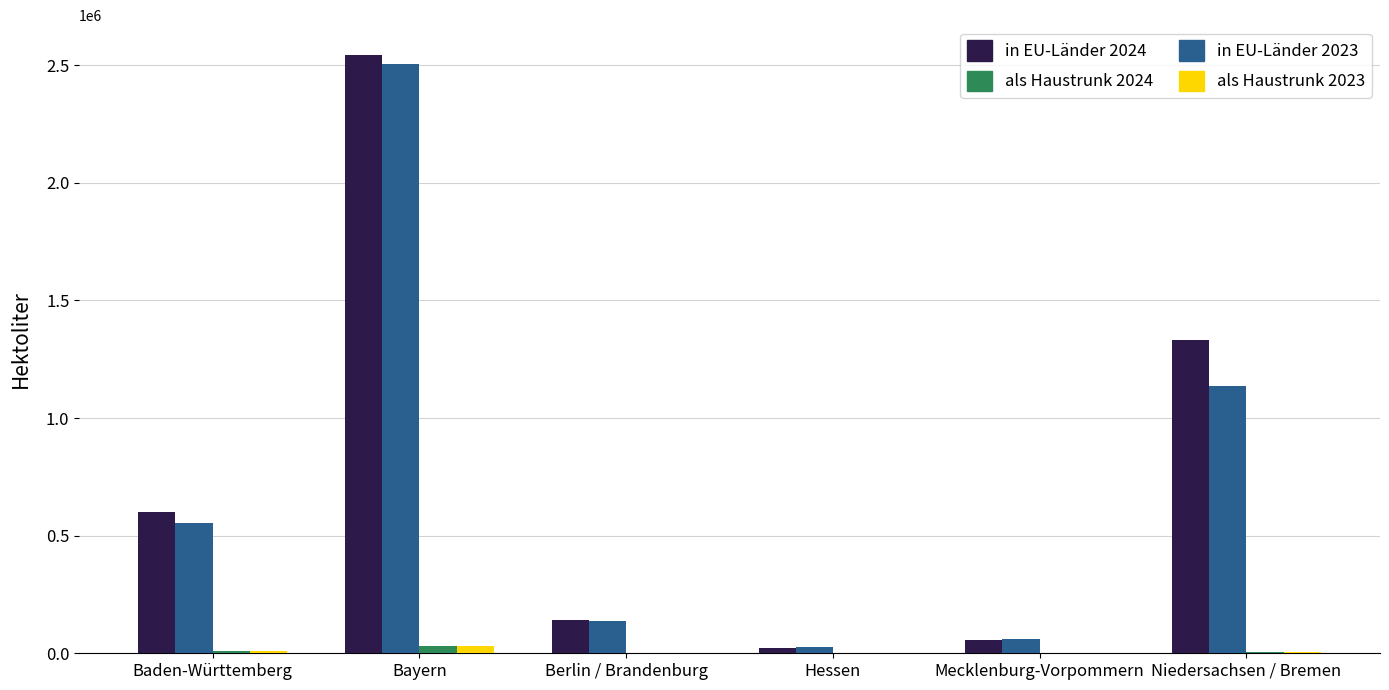

Is it true that in EU-Länder 2023 equals 4281539.6 at Bayern?

False